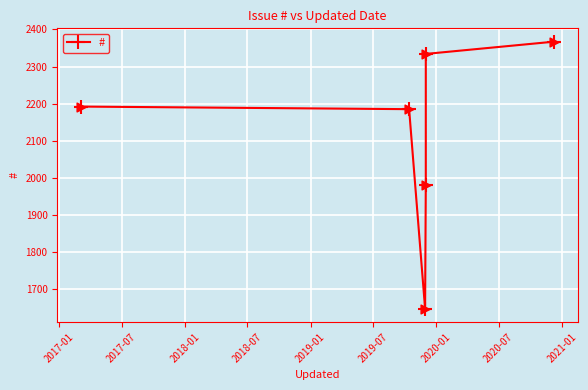

What is the smallest value displayed?

1647